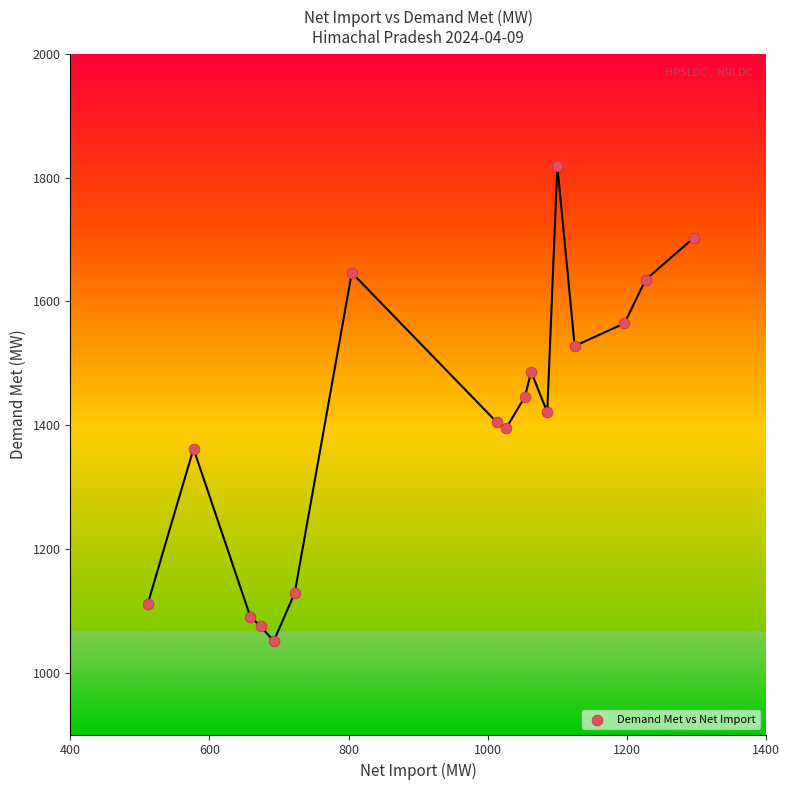

What is the range of X values (max minus min)?

785.0